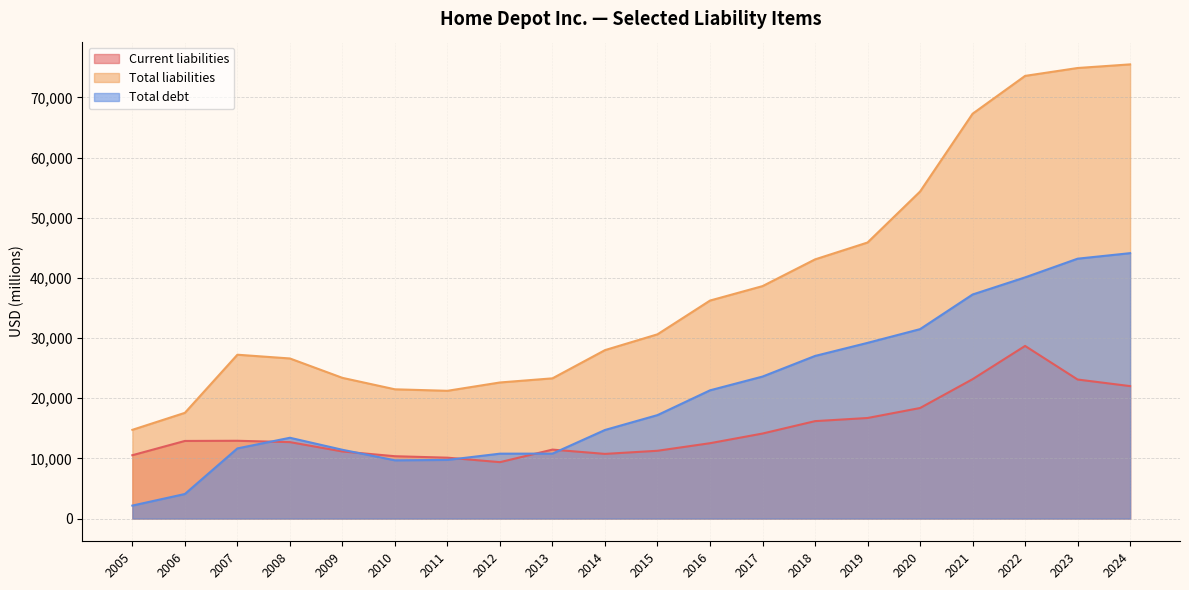

What is the total value across all series at 2022?

142351